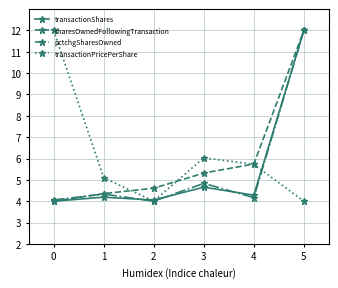

What is the maximum value for transactionShares?

12.0